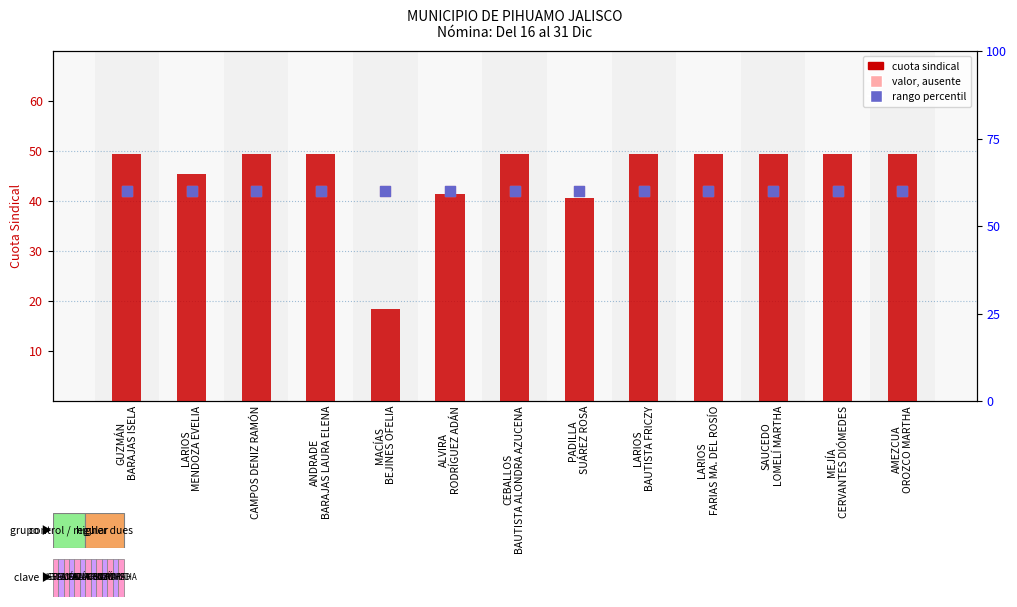

At how many categories does at least one series exceed 31?

13